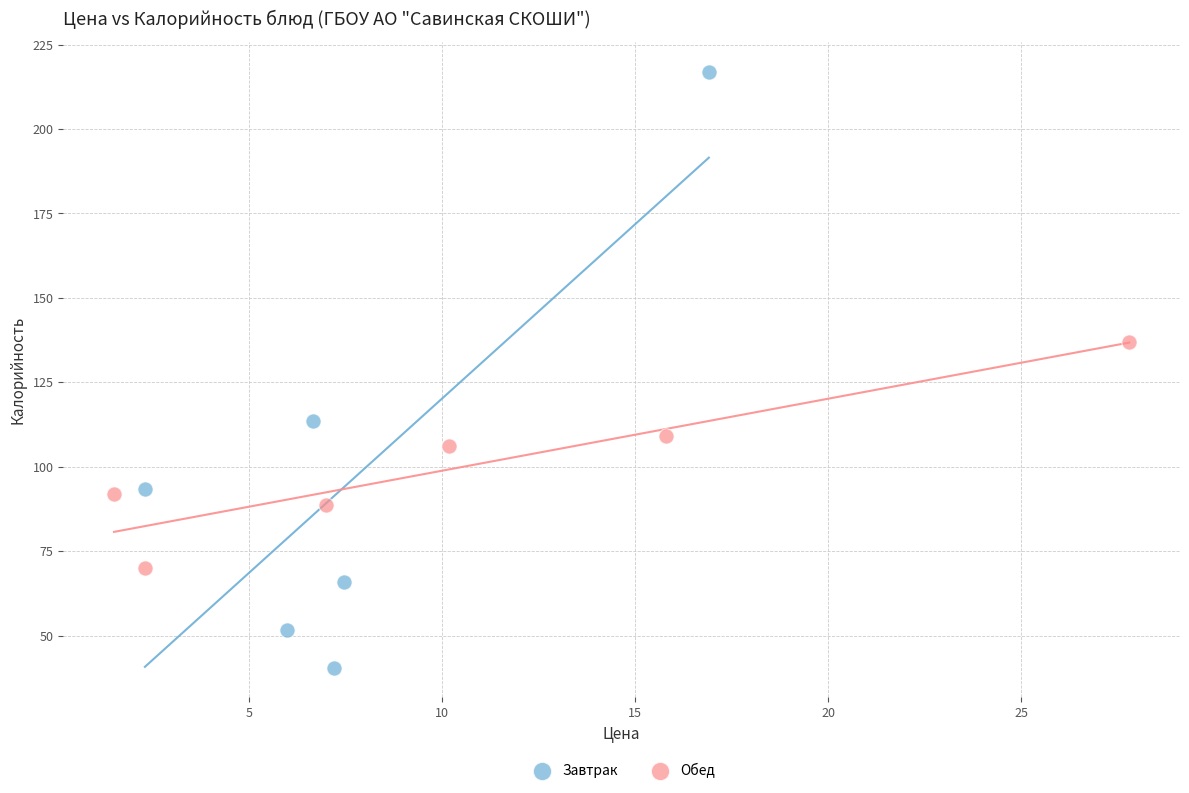

Which series contains the lowest Y value?

Завтрак